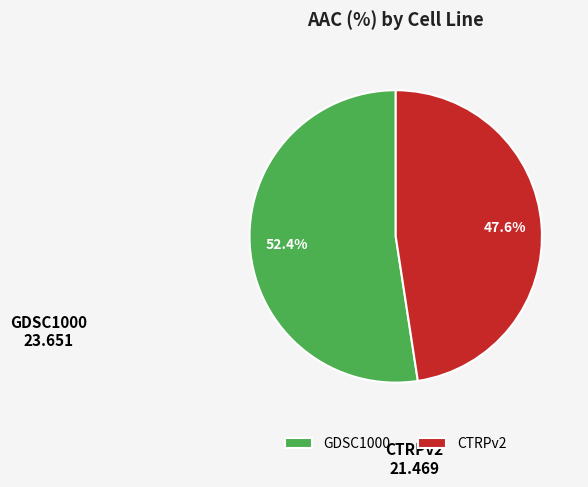

Combined, do CTRPv2 and GDSC1000 account for over 50%?

Yes